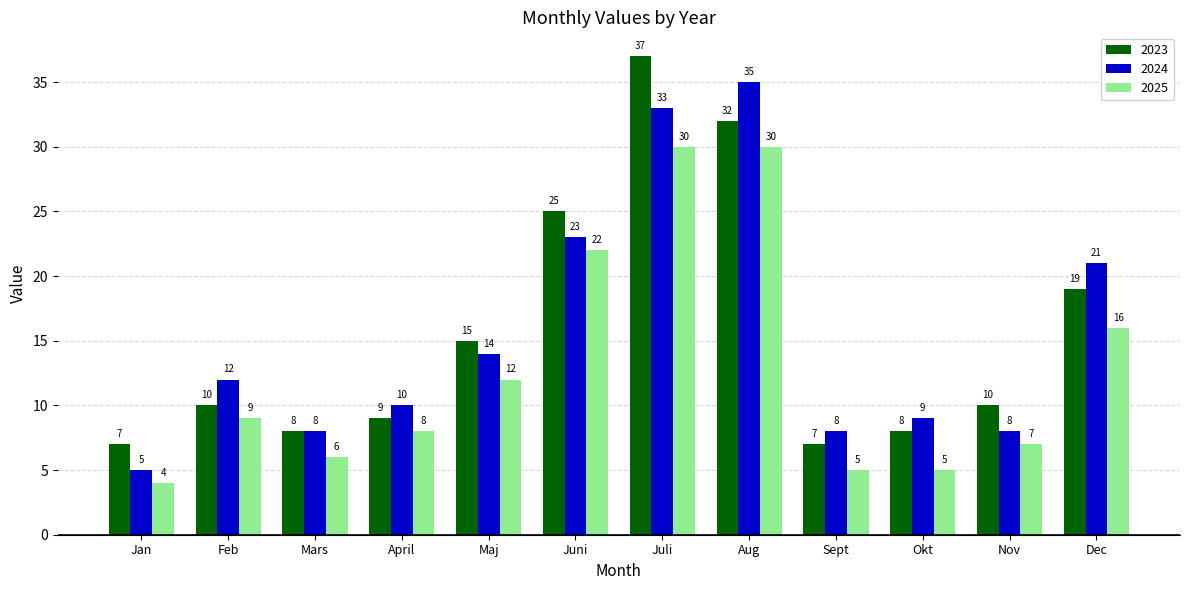

The 2023 series shows 10 at Feb. True or false?

True